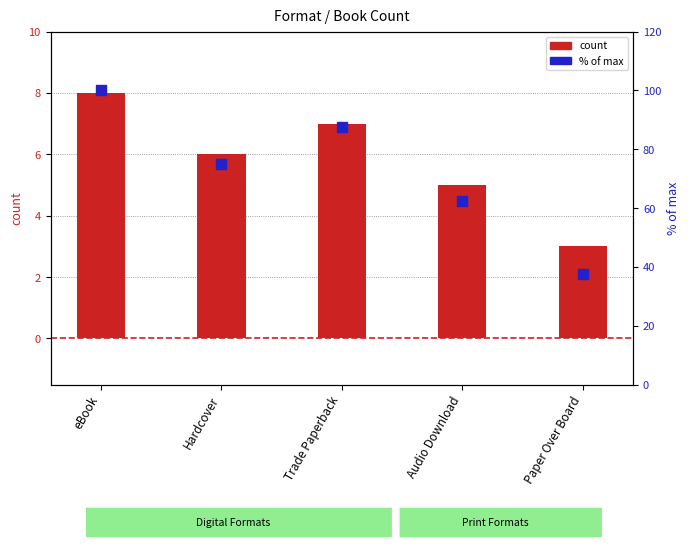

What is the ratio of the value at Hardcover to the value at Paper Over Board?

2.0